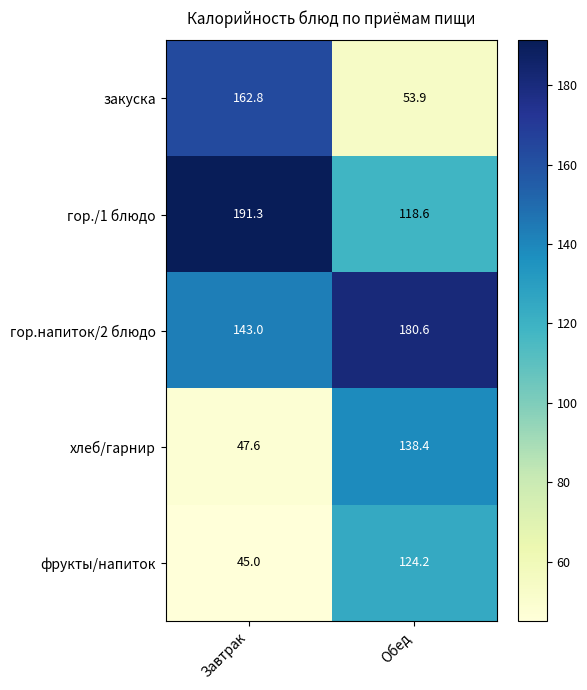

List the series in order of their peak value, highest first.

гор./1 блюдо, гор.напиток/2 блюдо, закуска, хлеб/гарнир, фрукты/напиток